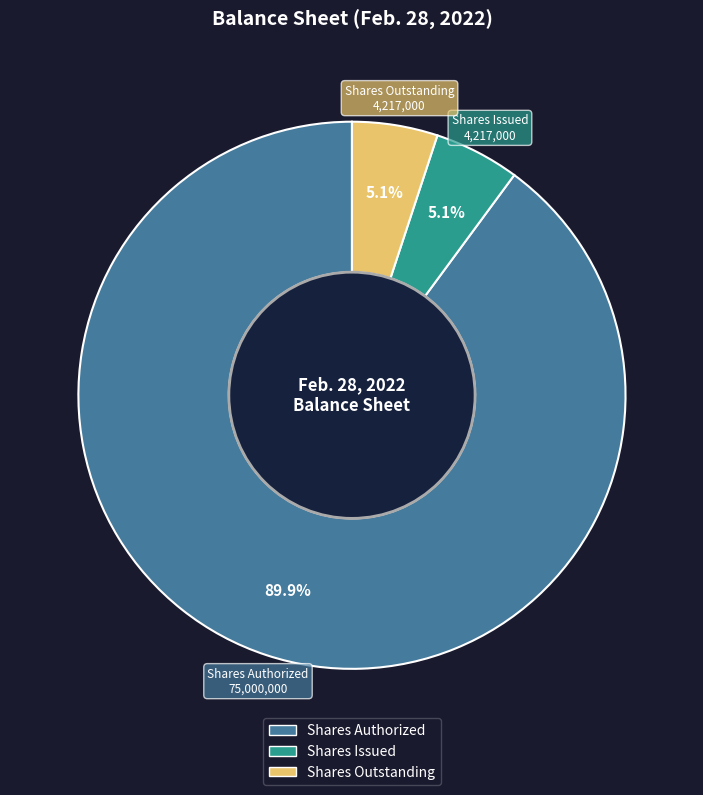

Does any single category account for the majority?

Yes